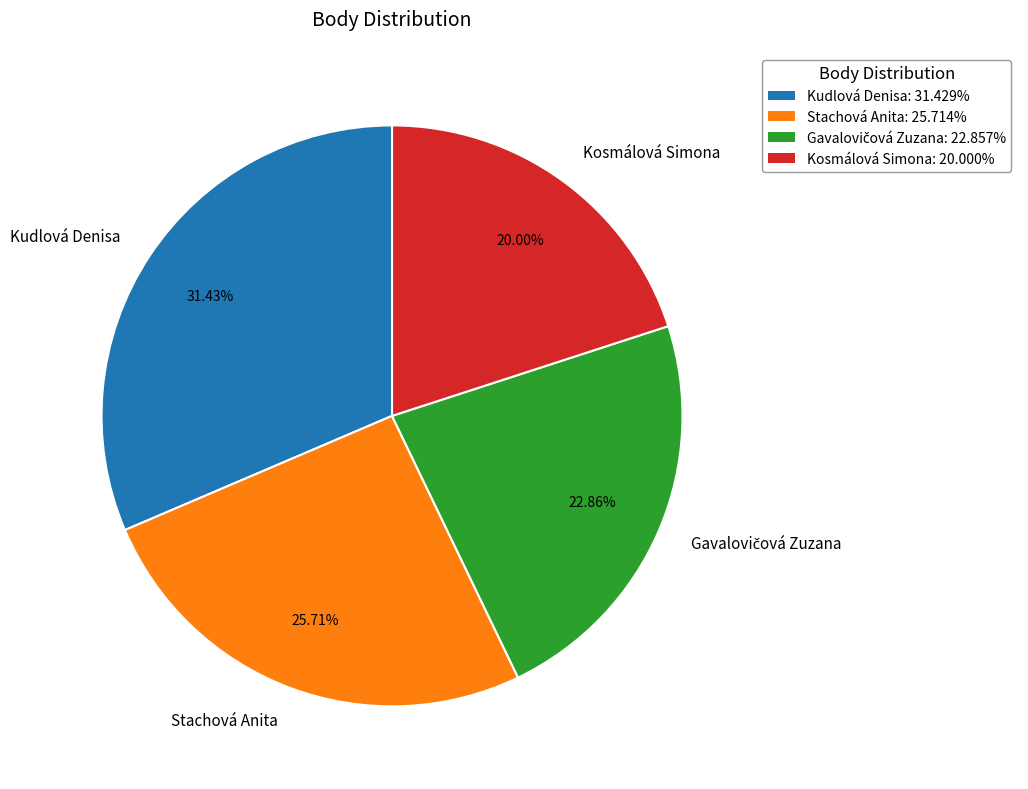

Count the number of slices in the pie.

4